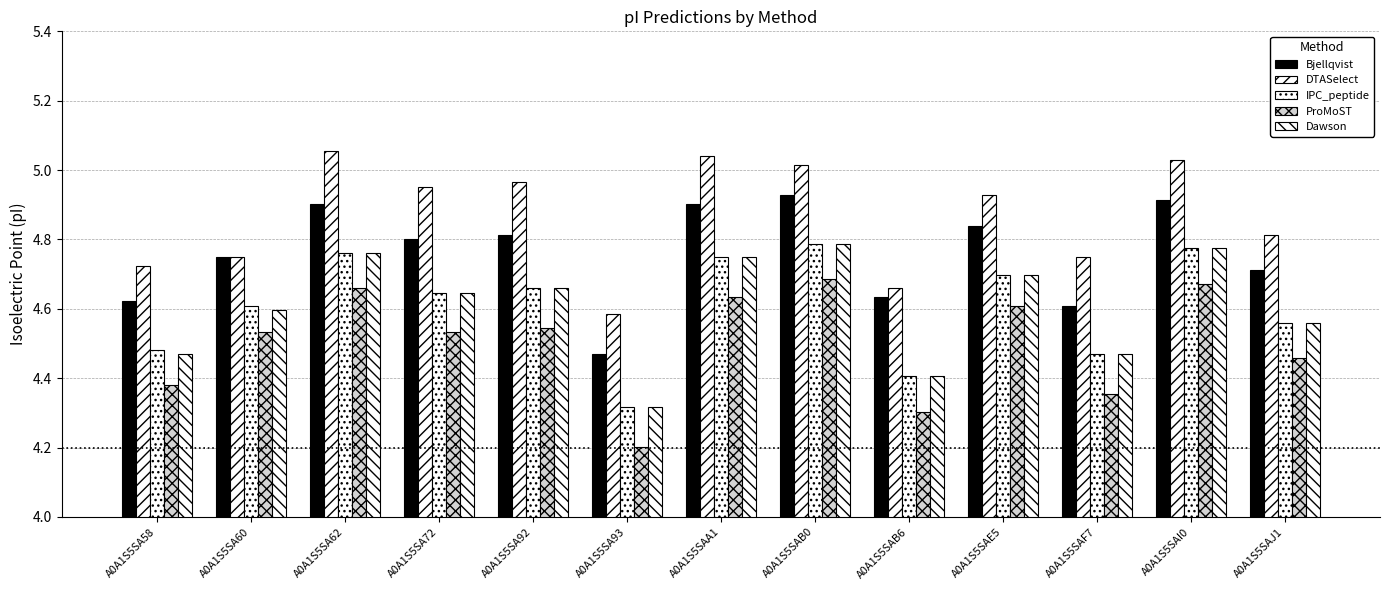

Reading left to right, extract all data points from this chart.

Bjellqvist: 4.6	4.7	4.9	4.8	4.8	4.5	4.9	4.9	4.6	4.8	4.6	4.9	4.7
DTASelect: 4.7	4.7	5.1	5.0	5.0	4.6	5.0	5.0	4.7	4.9	4.7	5.0	4.8
IPC_peptide: 4.5	4.6	4.8	4.6	4.7	4.3	4.7	4.8	4.4	4.7	4.5	4.8	4.6
ProMoST: 4.4	4.5	4.7	4.5	4.5	4.2	4.6	4.7	4.3	4.6	4.4	4.7	4.5
Dawson: 4.5	4.6	4.8	4.6	4.7	4.3	4.7	4.8	4.4	4.7	4.5	4.8	4.6